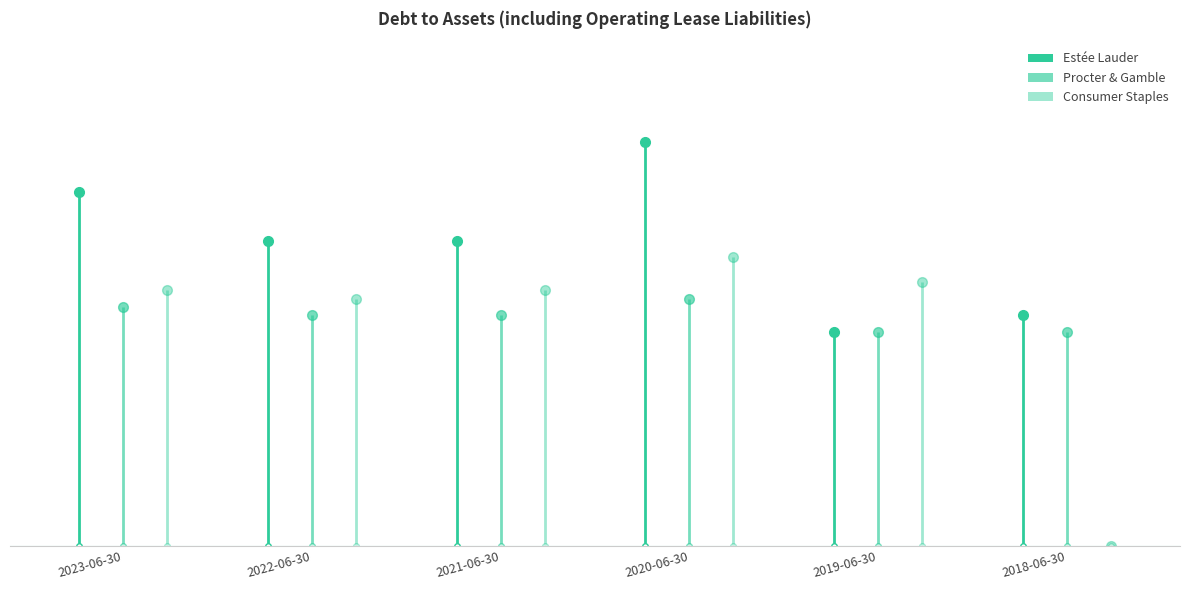

What is the label of the 4th bar from the right?

2021-06-30